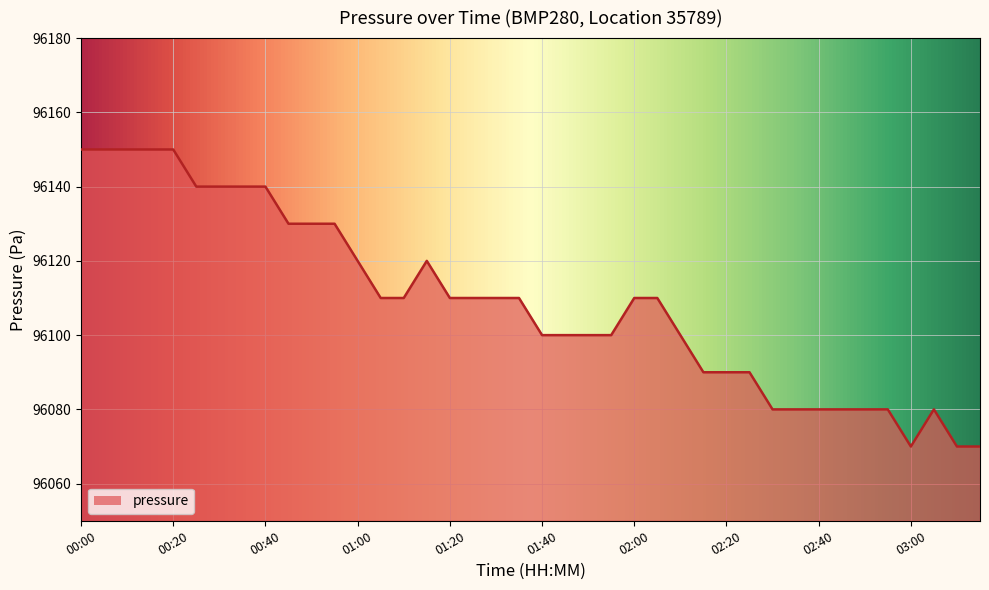

What is the maximum value shown in the chart?

96150